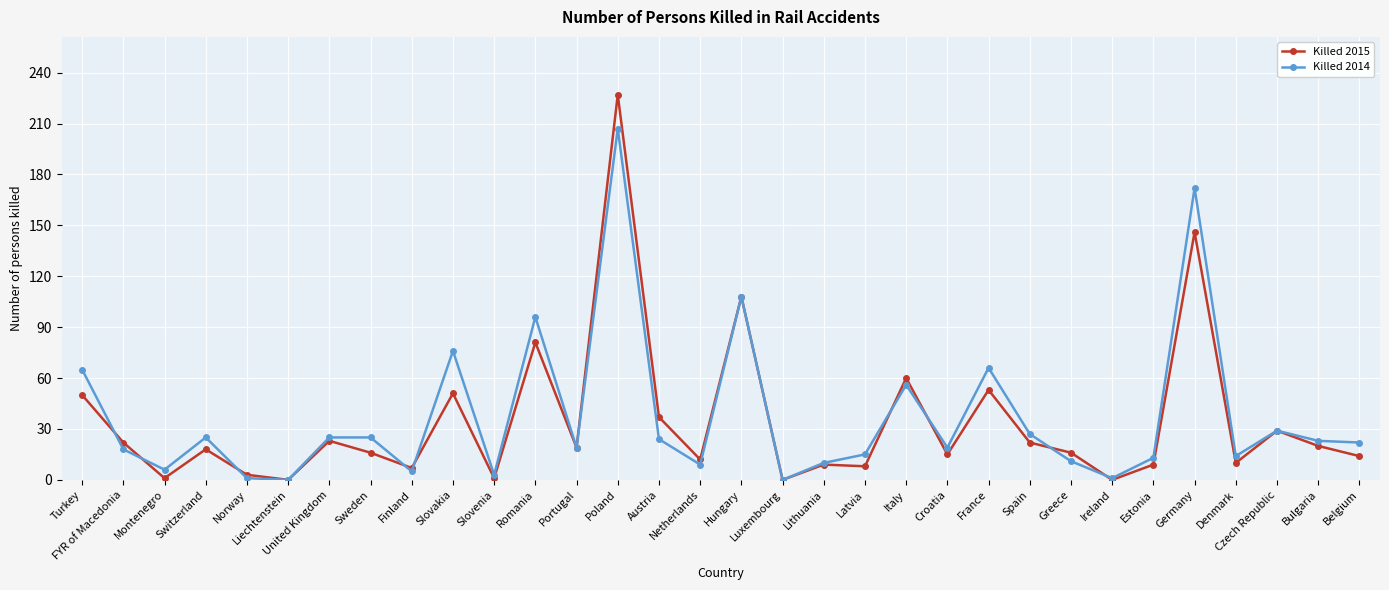

Which series changed the most between Austria and Italy?

Killed 2014